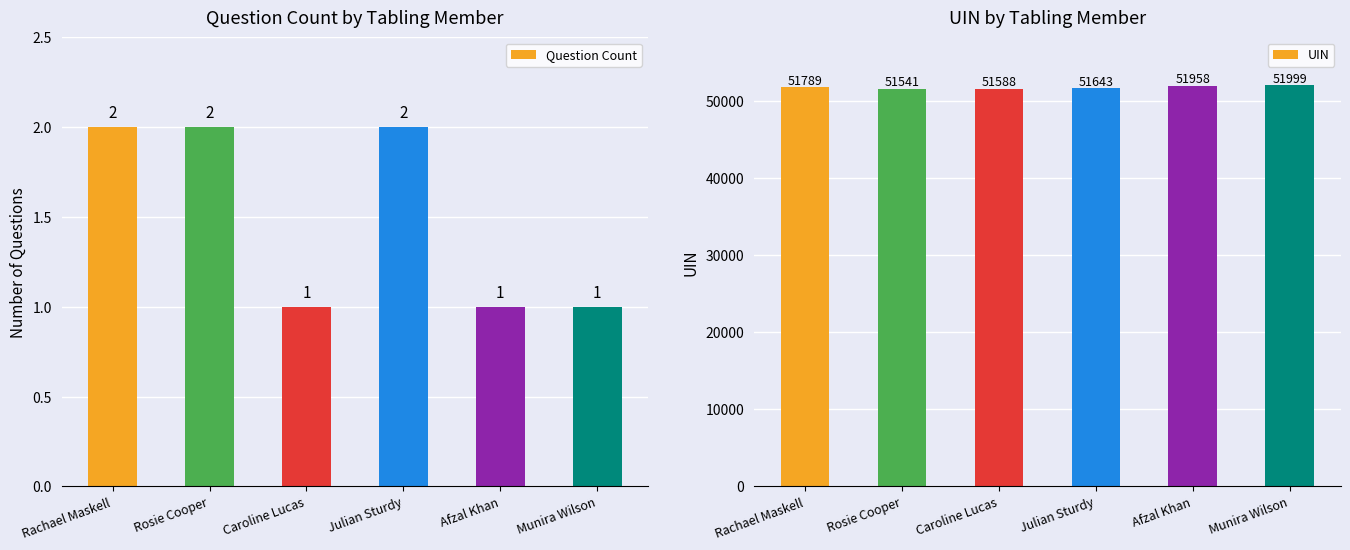

What position from the left is Afzal Khan?

5